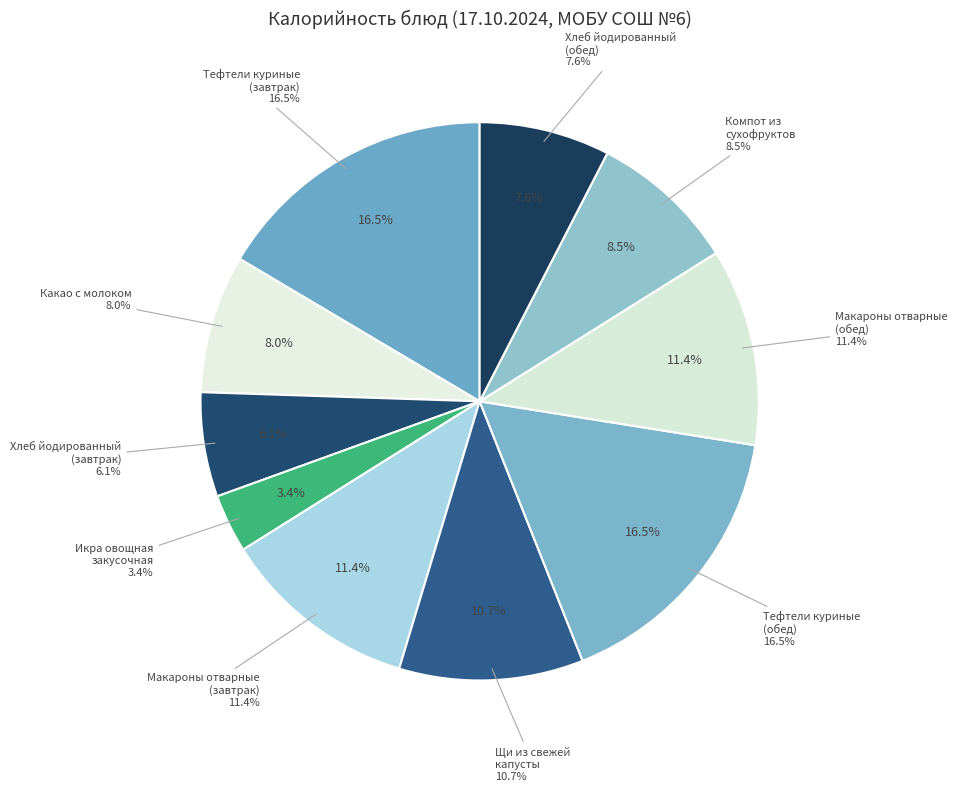

Between Икра овощная закусочная and Щи из свежей капусты, which is larger?

Щи из свежей капусты